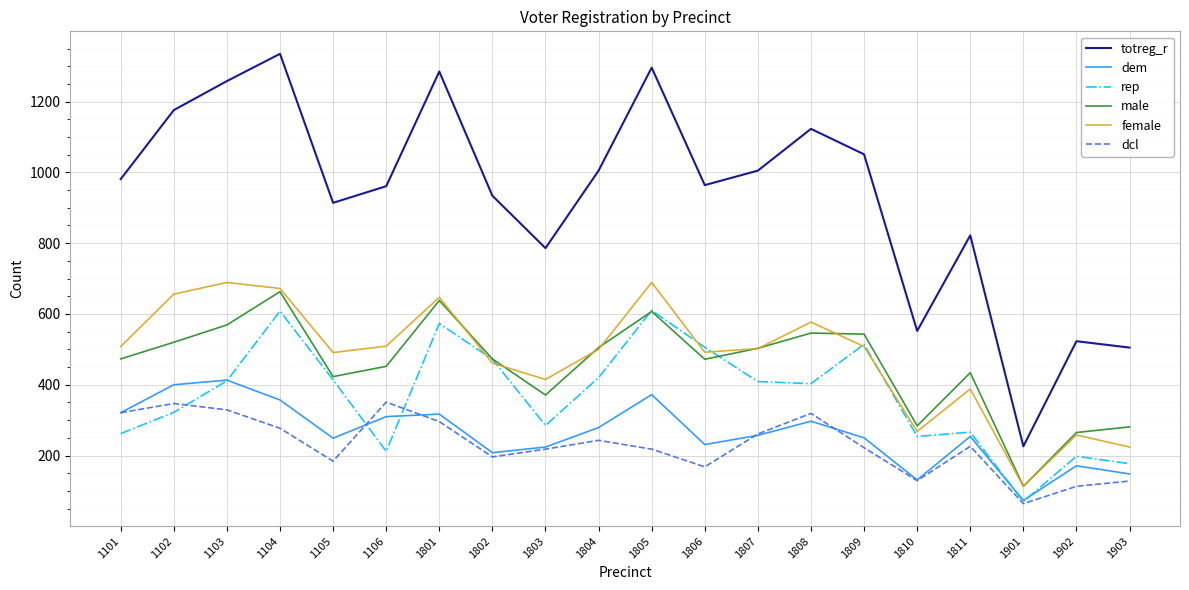

What is the spread (max minus min) of values at 1106?

749